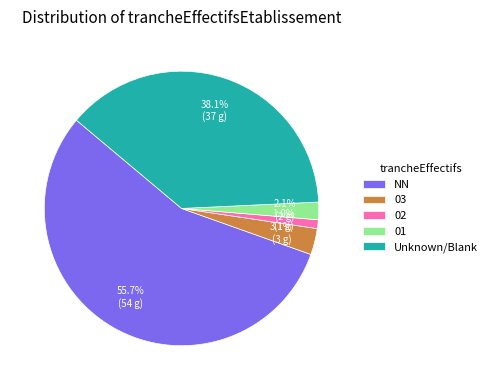

What is the ratio of the value at 03 to the value at 01?

1.5